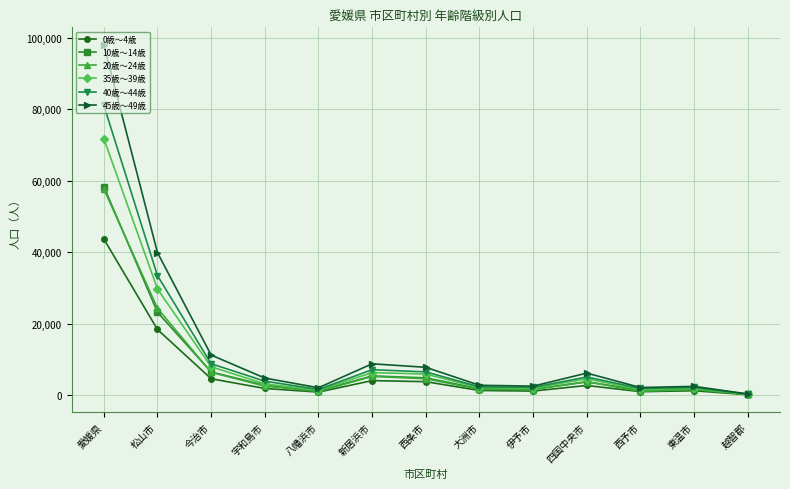

Is it true that 35歳～39歳 equals 2053 at 大洲市?

True